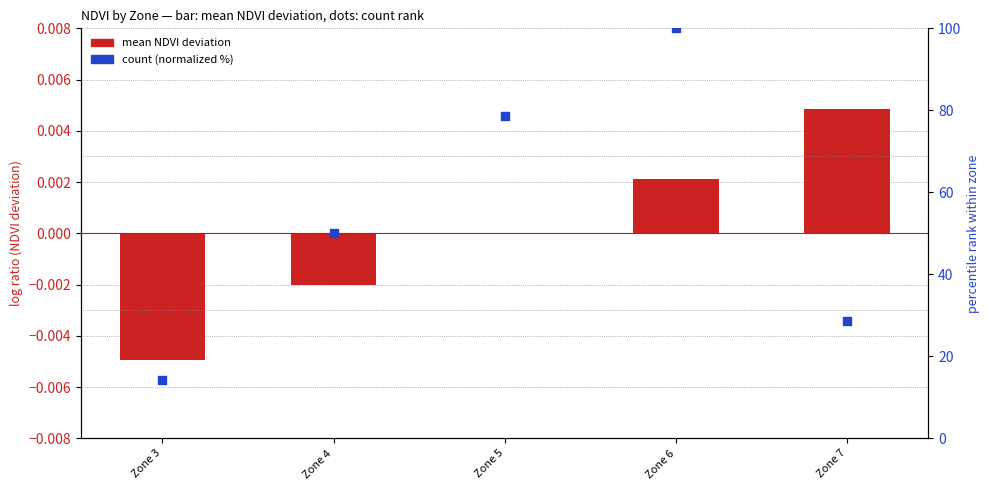

Which series has the widest spread of Y values?

count (normalized)